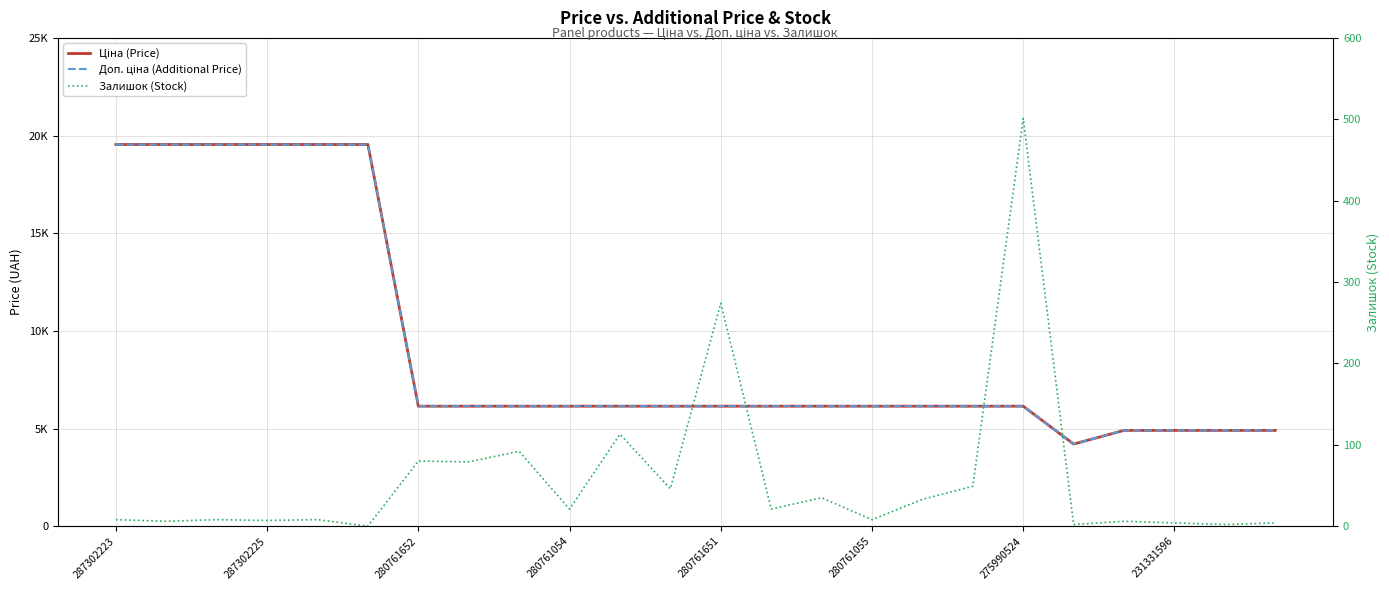

Is this an area chart (filled region under the line)?

No